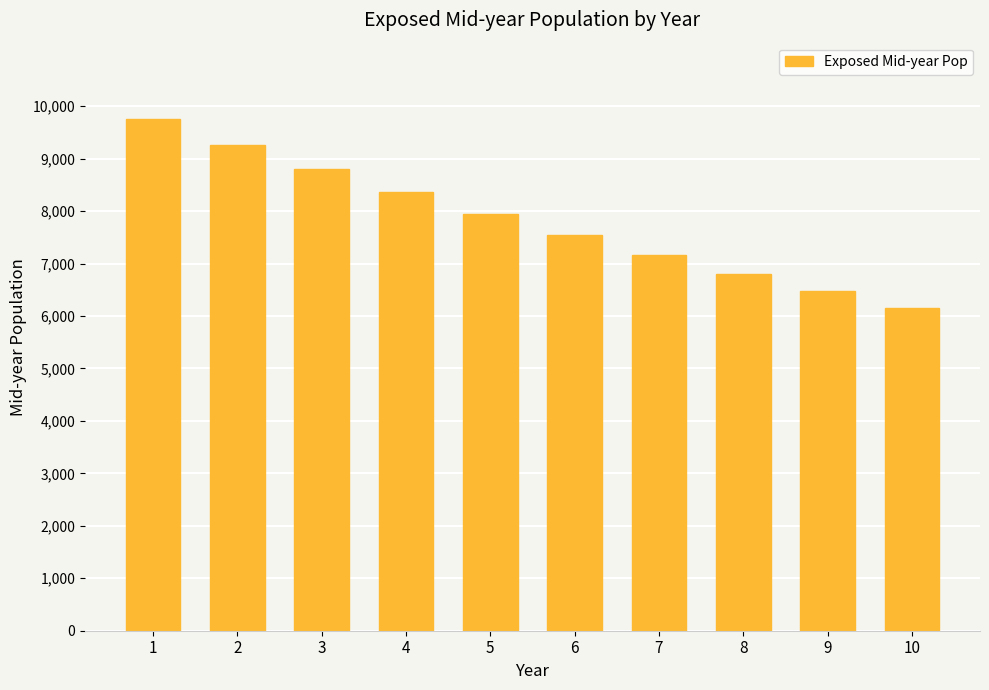

Which category has the highest value across all series?

1